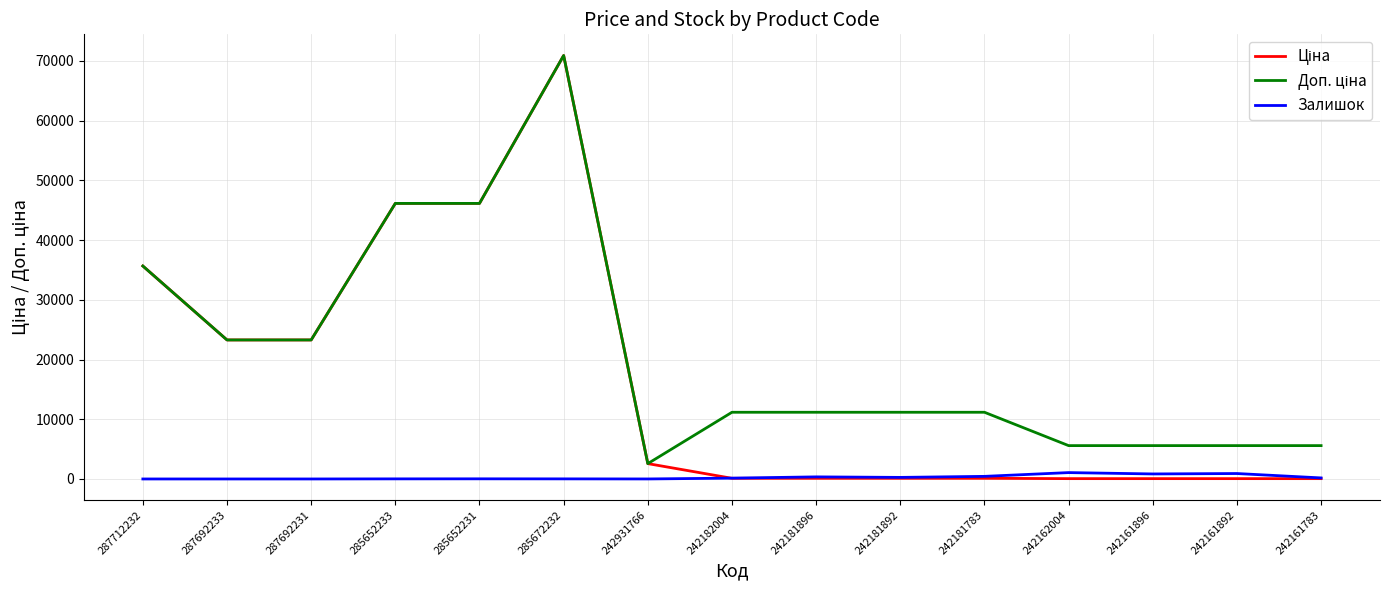

Which label corresponds to the largest value in the chart?

285672232